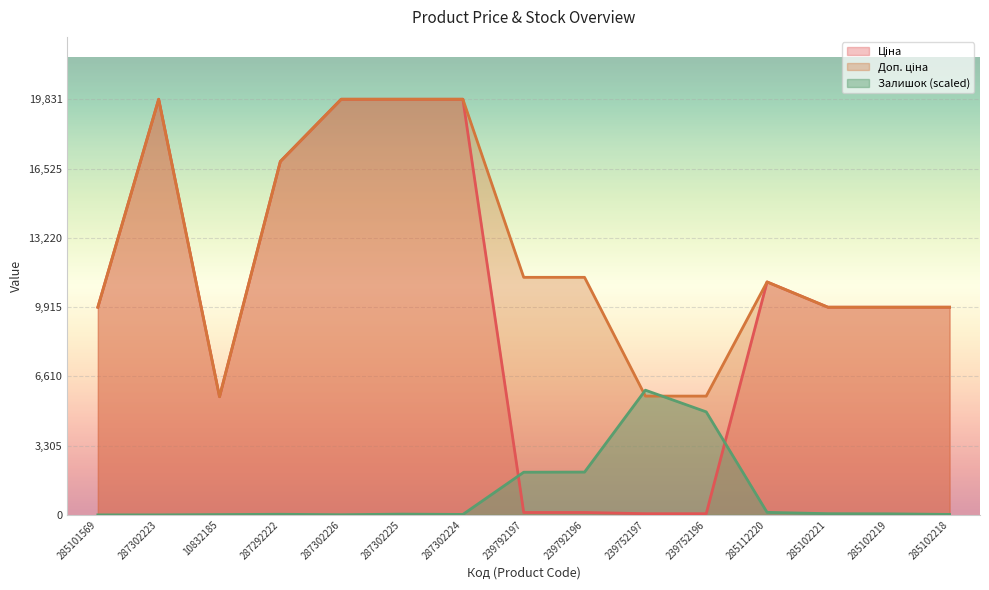

List the series in order of their overall mean, lowest first.

Залишок, Ціна, Доп. ціна